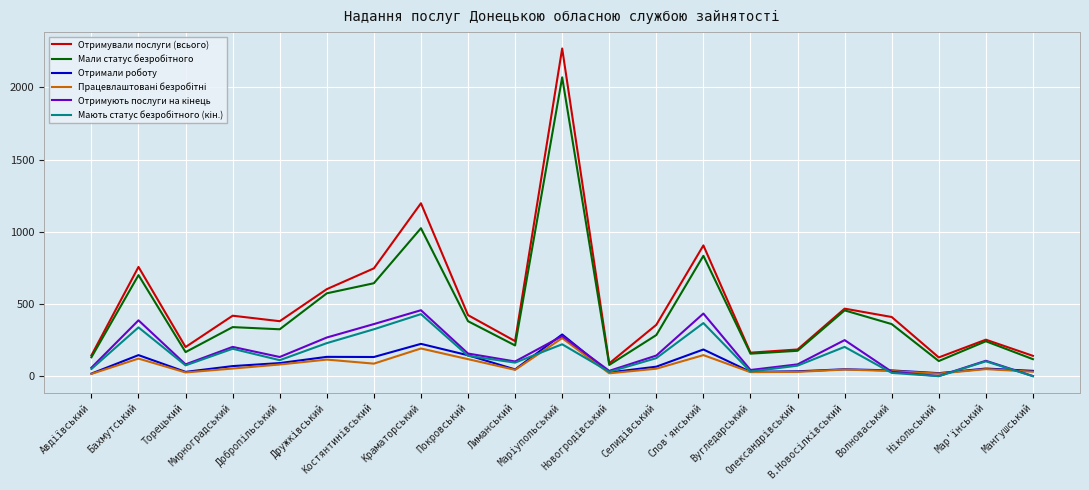

True or false: Отримали роботу and Отримували послуги (всього) intersect in this chart.

False